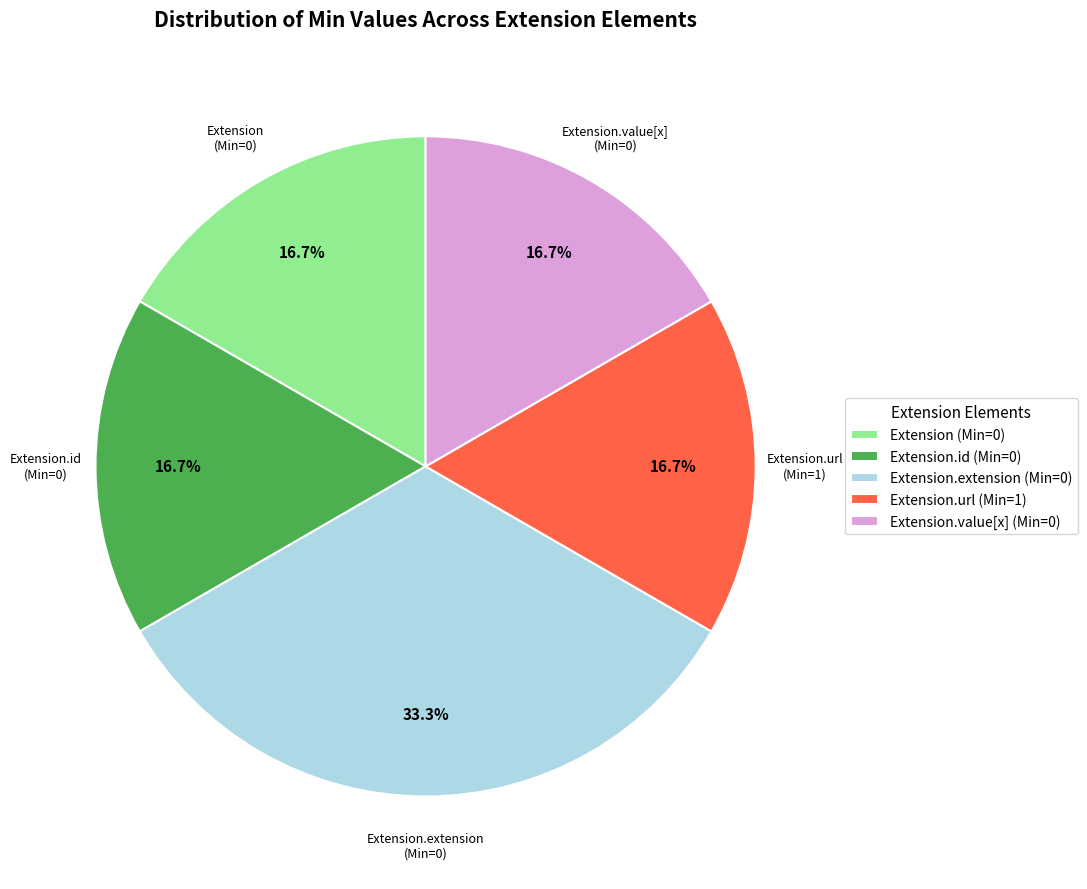

What percentage is NOT represented by Extension.id (Min=0)?

83.3%